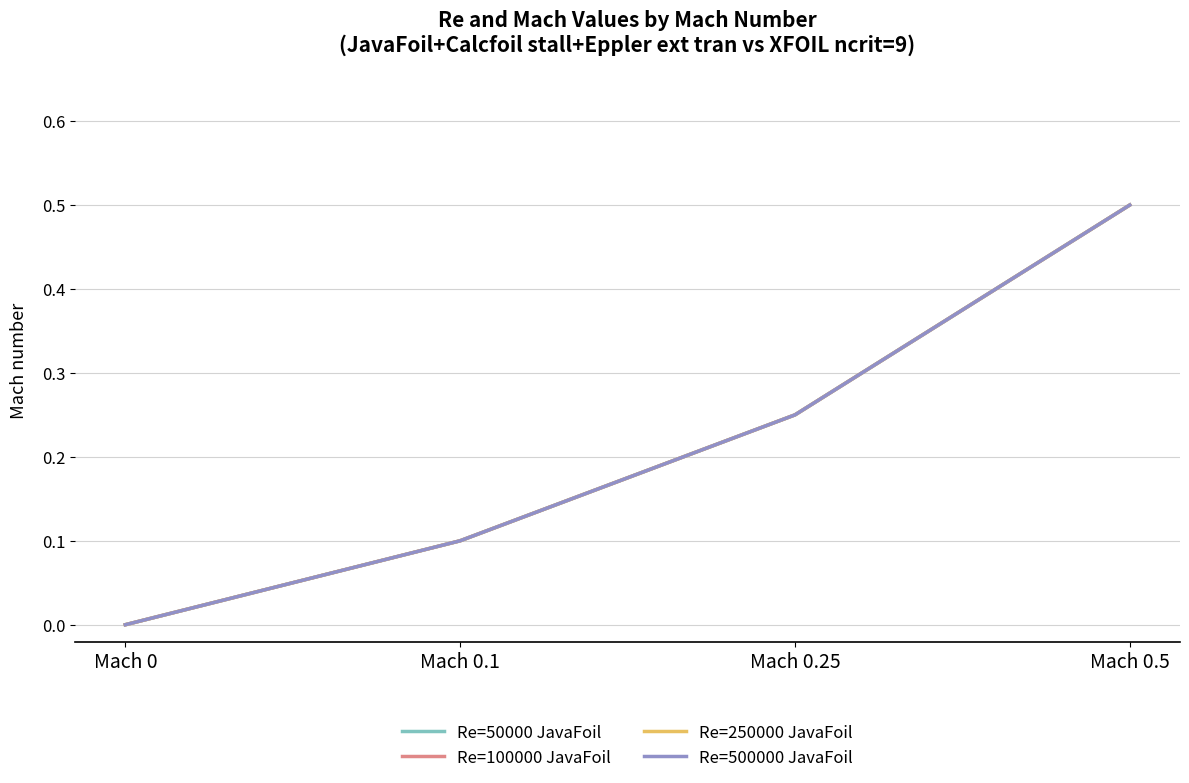

Does the chart have visible grid lines?

Yes